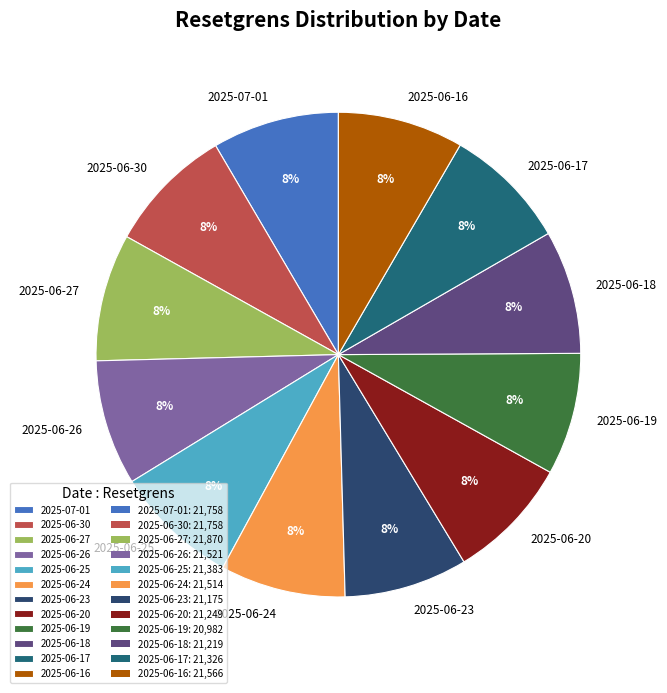

Approximately how many times larger is the value at 2025-06-26 compared to 2025-06-27?

1.0